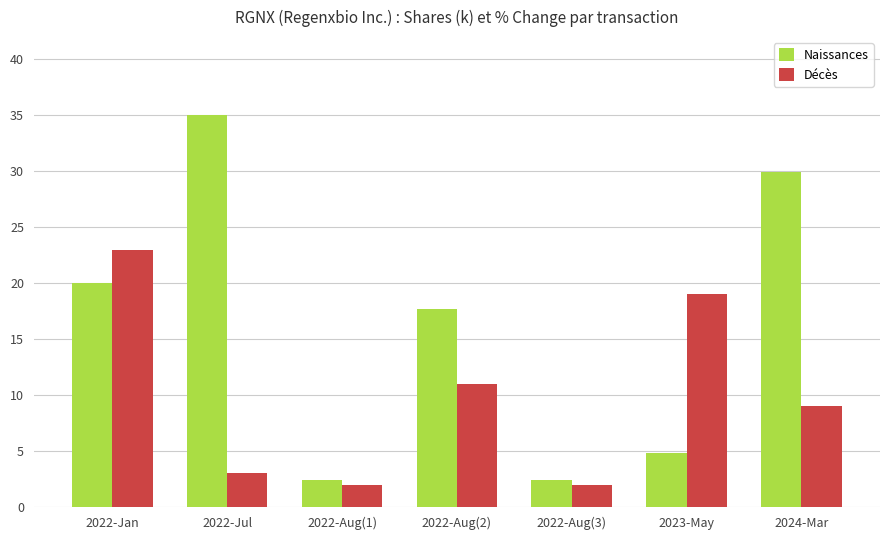

Where does the Naissances series first go above 17?

2022-Jan